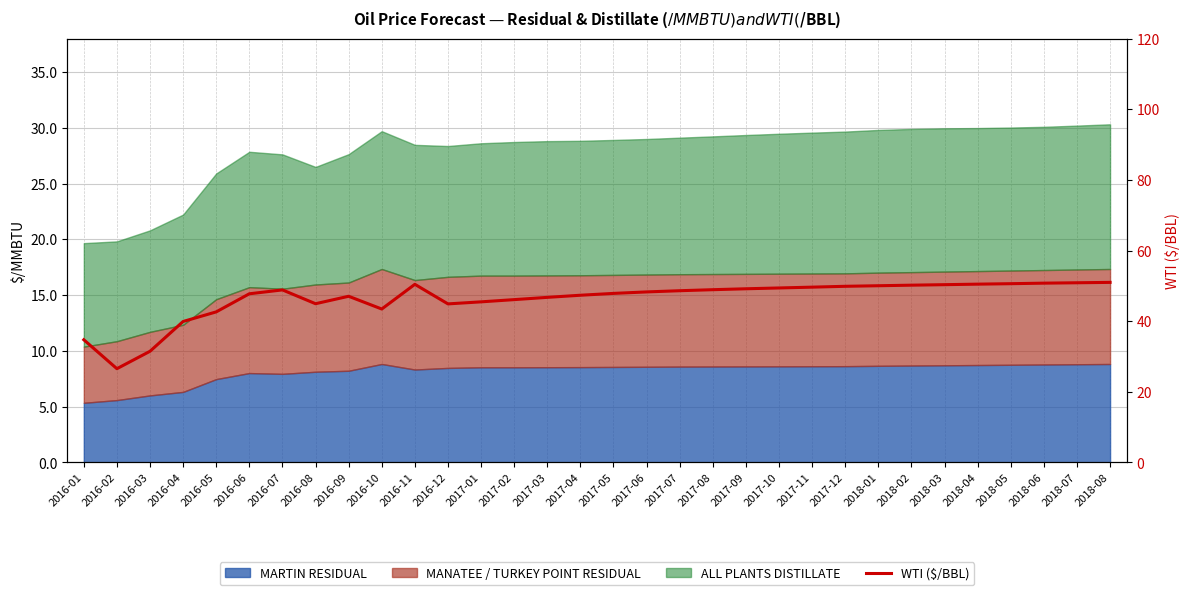

Rank the categories by value from lowest to highest.

2016-02, 2016-03, 2016-01, 2016-04, 2016-05, 2016-10, 2016-12, 2016-08, 2017-01, 2017-02, 2017-03, 2016-09, 2017-04, 2016-06, 2017-05, 2017-06, 2017-07, 2016-07, 2017-08, 2017-09, 2017-10, 2017-11, 2017-12, 2018-01, 2018-02, 2018-03, 2016-11, 2018-04, 2018-05, 2018-06, 2018-07, 2018-08